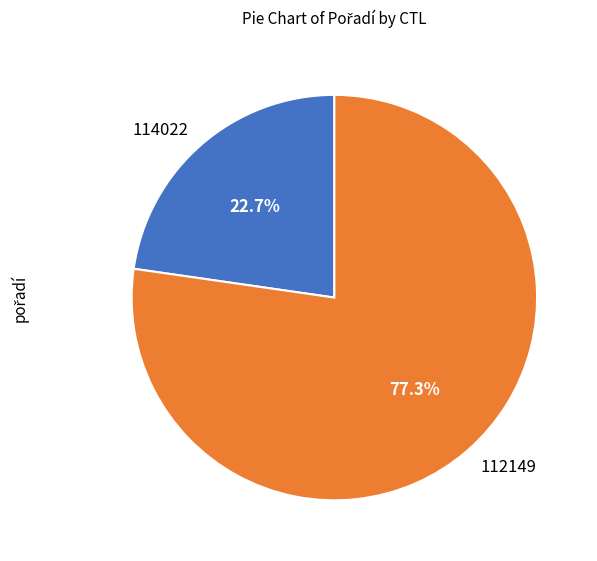

Which category has the biggest portion of the pie?

112149